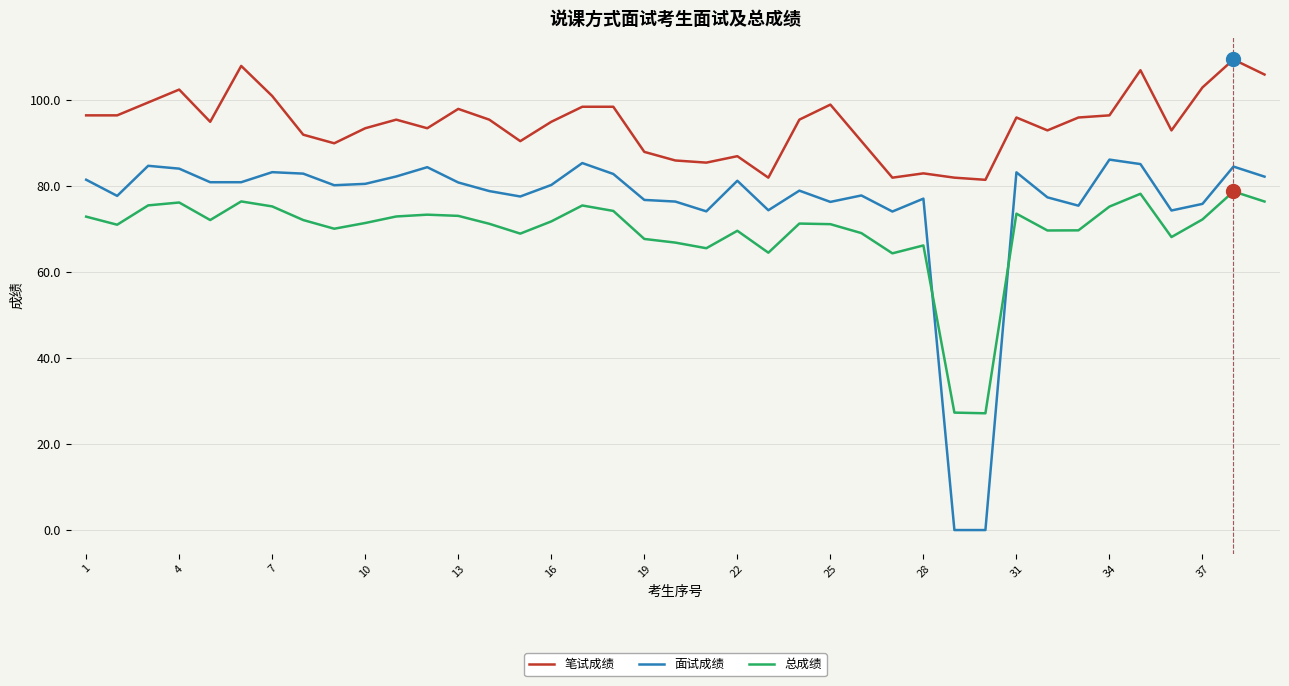

Rank the series by their maximum value, from lowest to highest.

总成绩, 面试成绩, 笔试成绩